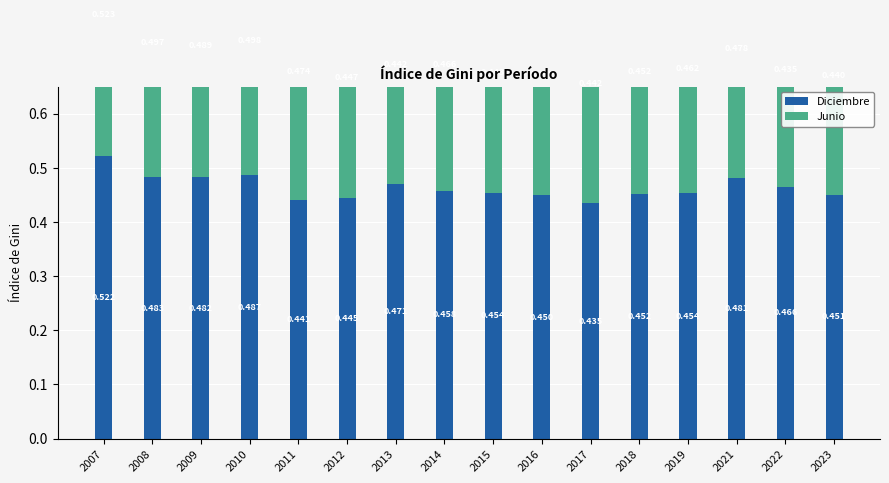

The Diciembre series shows 0.1 at 2013. True or false?

False